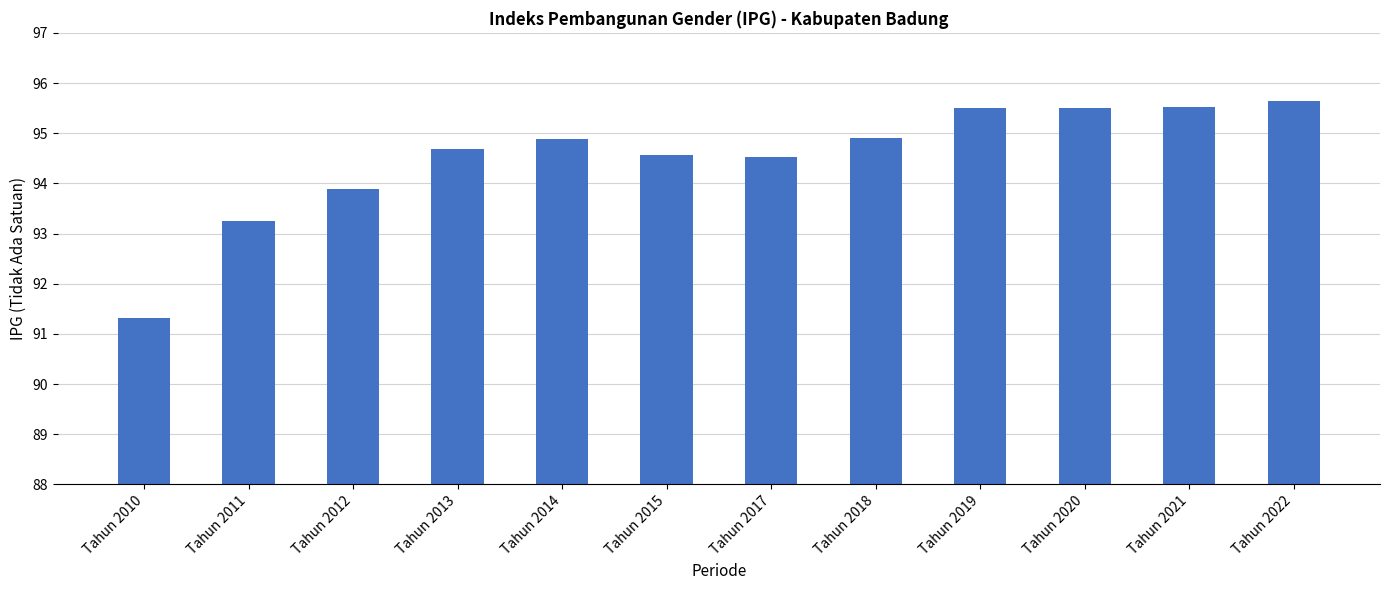

How many data points are less than 94?

3